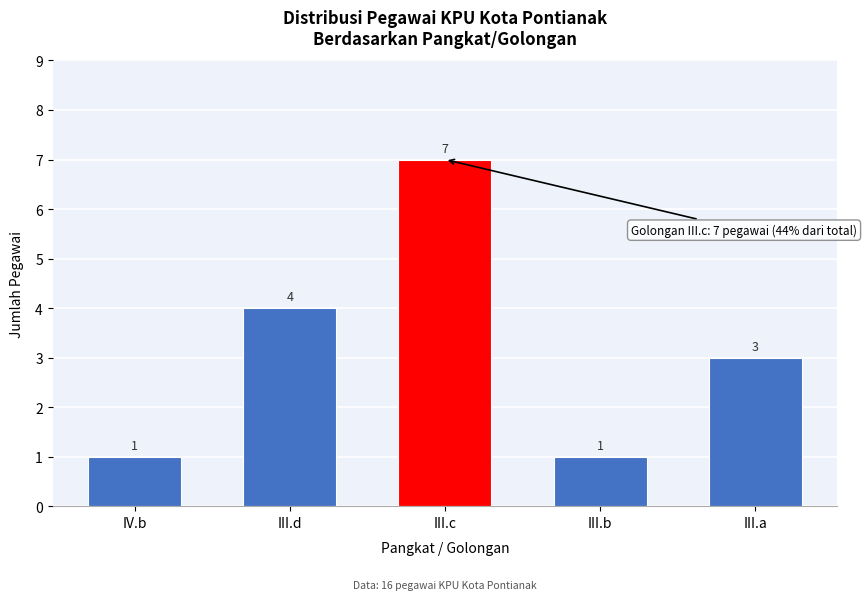

Reading right to left, list all the values displayed in this chart.

3	1	7	4	1